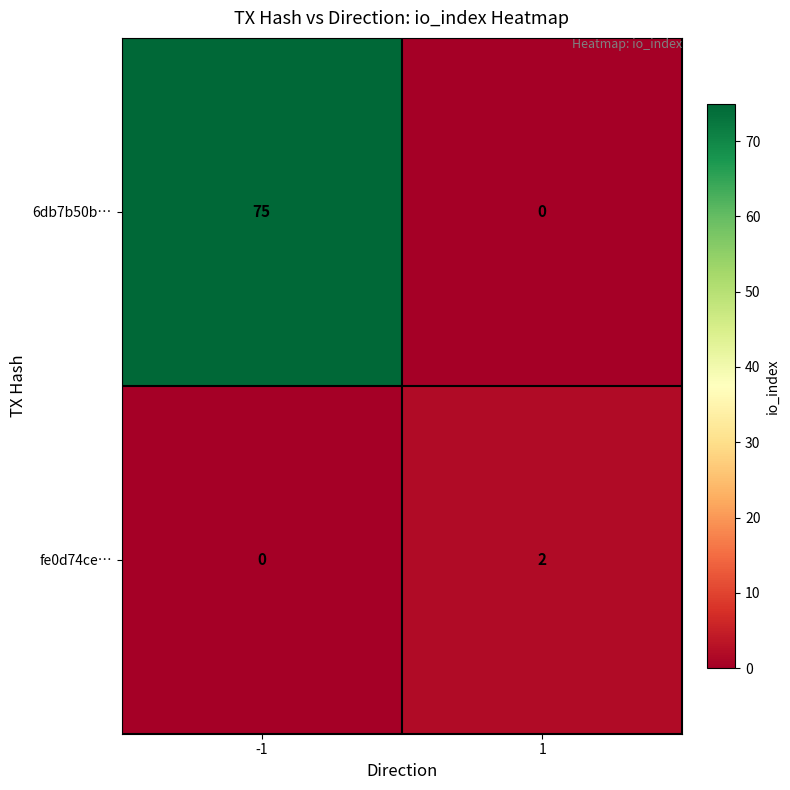

What is the sum of the 6db7b50b… values at -1 and 1?

75